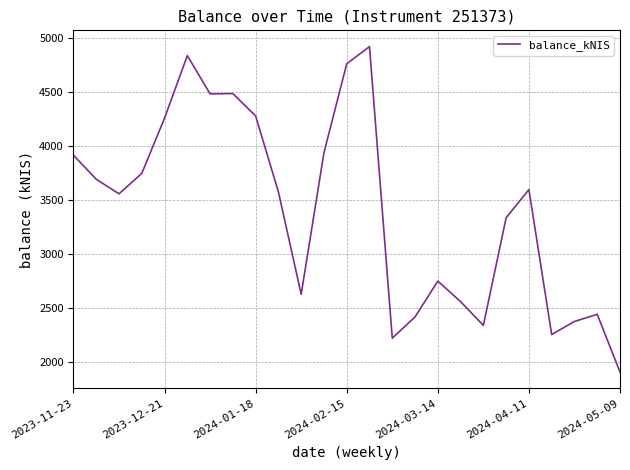

What is the maximum value shown in the chart?

4923.7